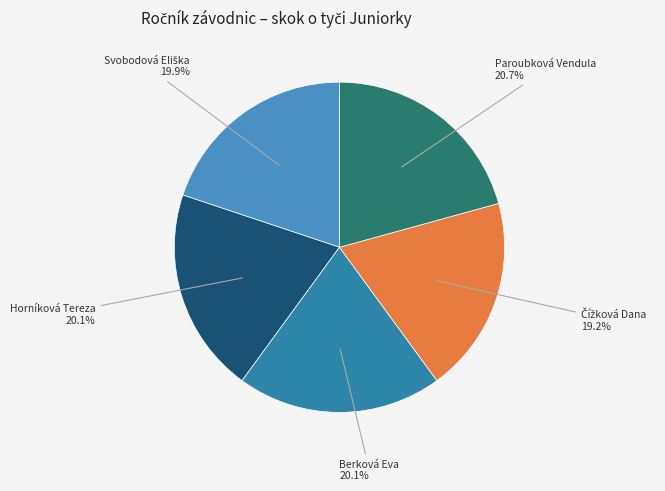

True or false: Berková Eva accounts for 32% of the total.

False